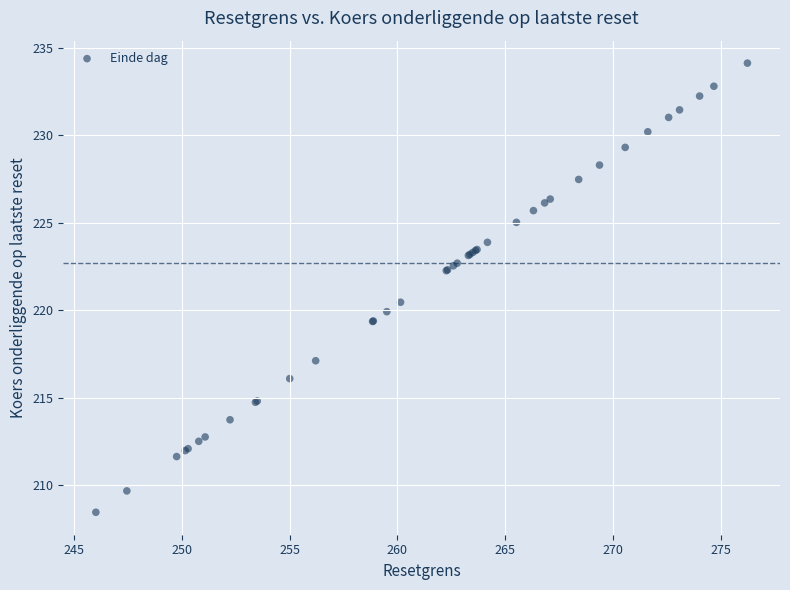

What Y value in the scatter plot is closest to 221?

220.5